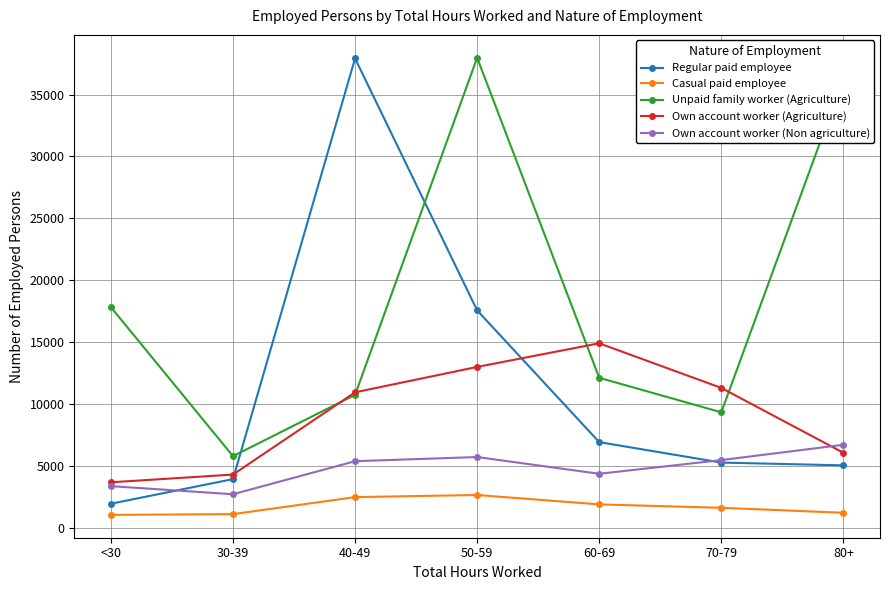

How many values in the Unpaid family worker (Agriculture) series are below 12114?

3